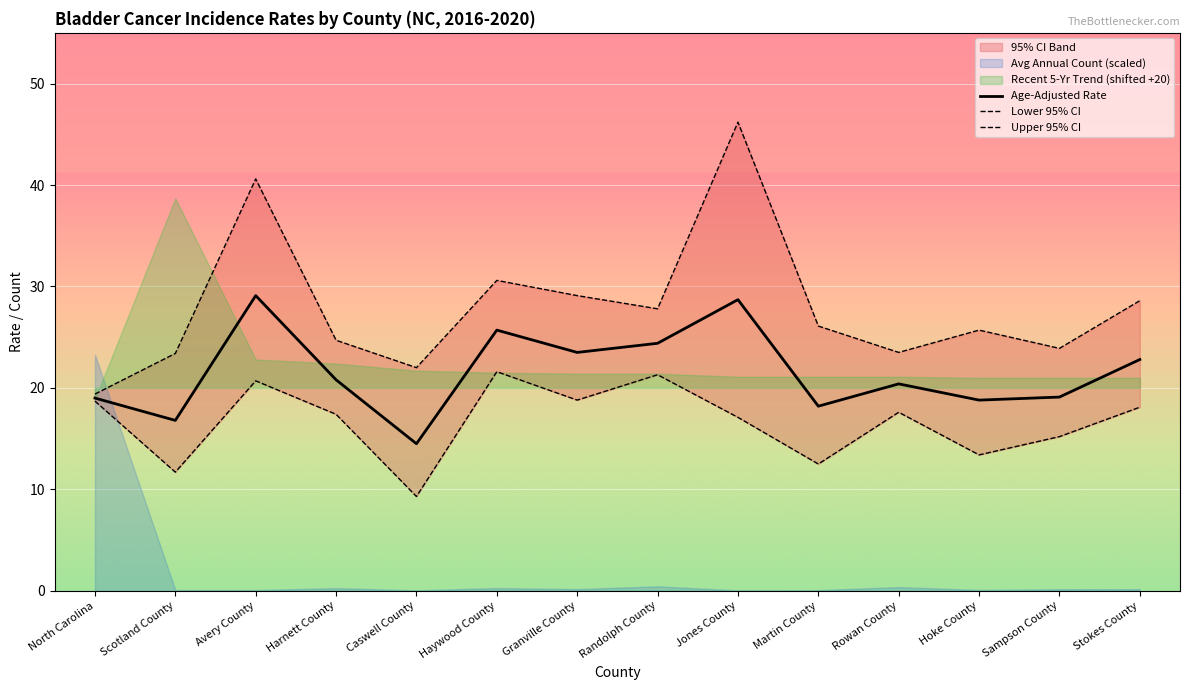

Reading left to right, transcribe all the data shown in this chart.

Age-Adjusted Rate: 19.0	16.8	29.1	20.8	14.5	25.7	23.5	24.4	28.7	18.2	20.4	18.8	19.1	22.8
Lower 95% CI: 18.7	11.7	20.7	17.4	9.3	21.6	18.8	21.3	17.1	12.5	17.6	13.4	15.2	18.1
Upper 95% CI: 19.4	23.4	40.6	24.7	22.0	30.6	29.1	27.8	46.2	26.1	23.5	25.7	23.9	28.6